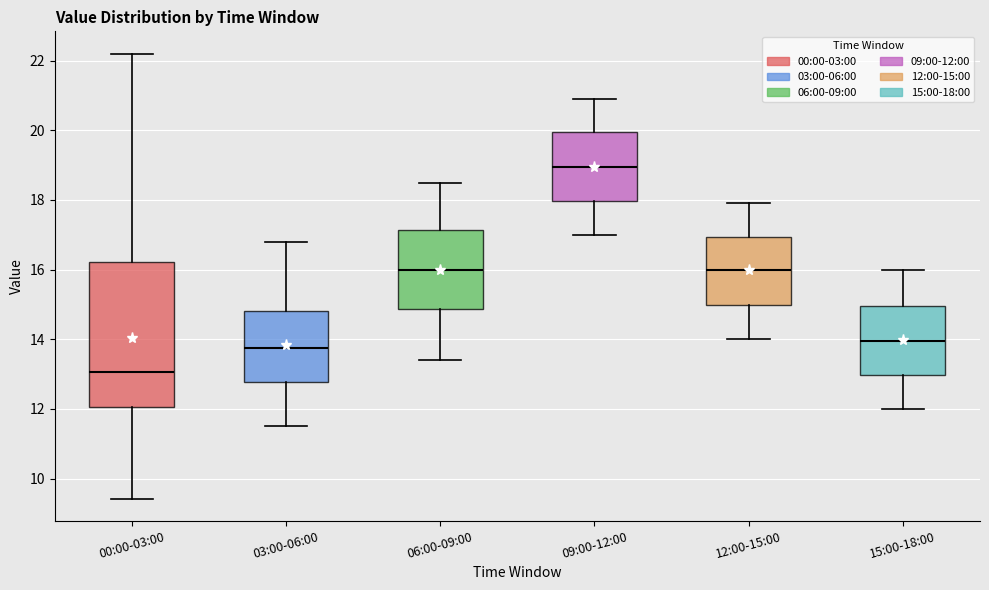

Reading left to right, read every box against the y-axis: the position of its median line, the range the box covers, and the ends of its whiskers. The values are not printed on the chart, so give them approximately, as read against the axis.

00:00-03:00: median 13.0, box 12.0 to 16.2, whiskers 9.4 to 22.2
03:00-06:00: median 13.8, box 12.8 to 14.8, whiskers 11.6 to 16.8
06:00-09:00: median 16.0, box 14.8 to 17.2, whiskers 13.4 to 18.6
09:00-12:00: median 19.0, box 18.0 to 20.0, whiskers 17.0 to 21.0
12:00-15:00: median 16.0, box 15.0 to 17.0, whiskers 14.0 to 18.0
15:00-18:00: median 14.0, box 13.0 to 15.0, whiskers 12.0 to 16.0